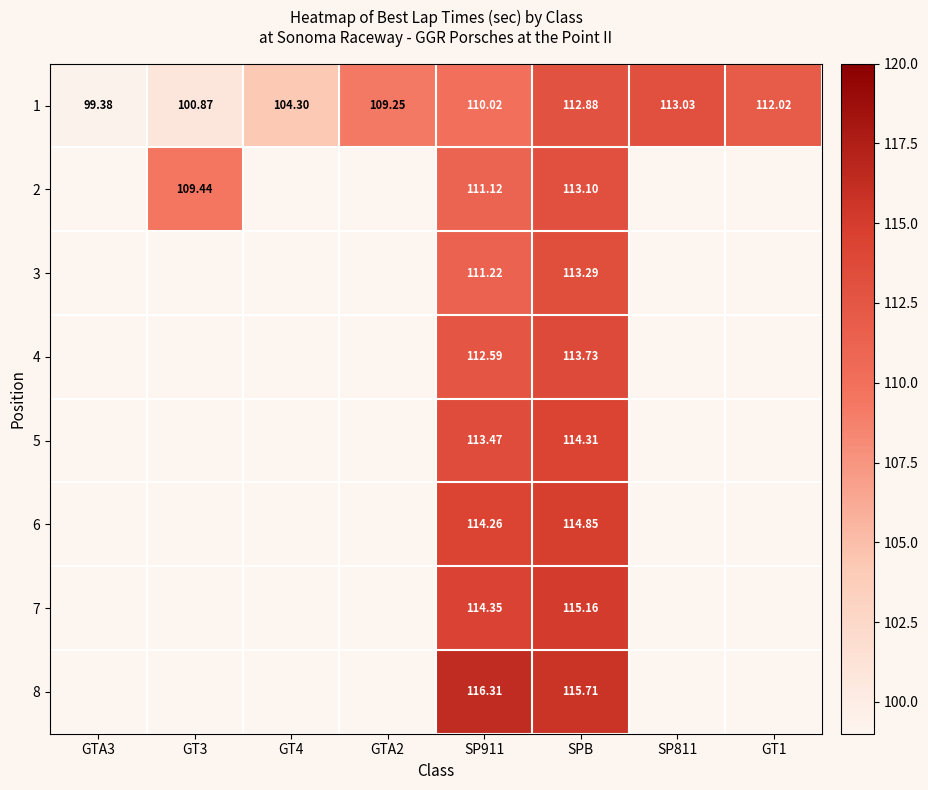

At how many categories does at least one series exceed 110?

4